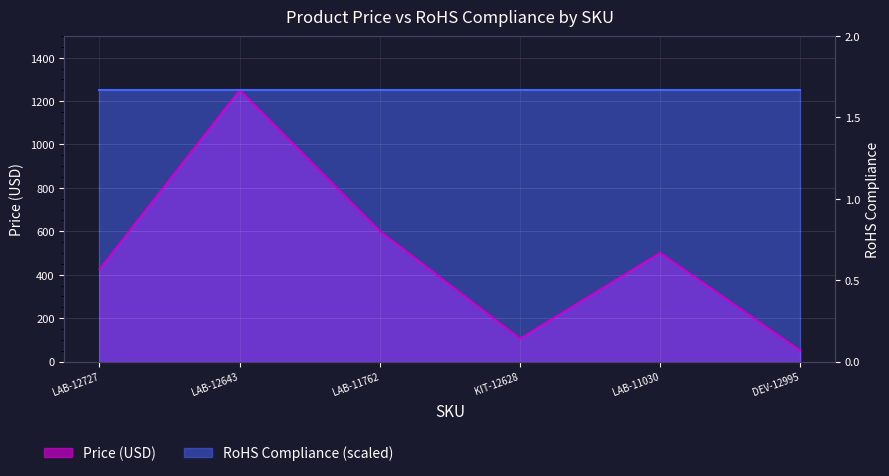

How many interior local peaks (higher than both neighbors) does the data have?

2